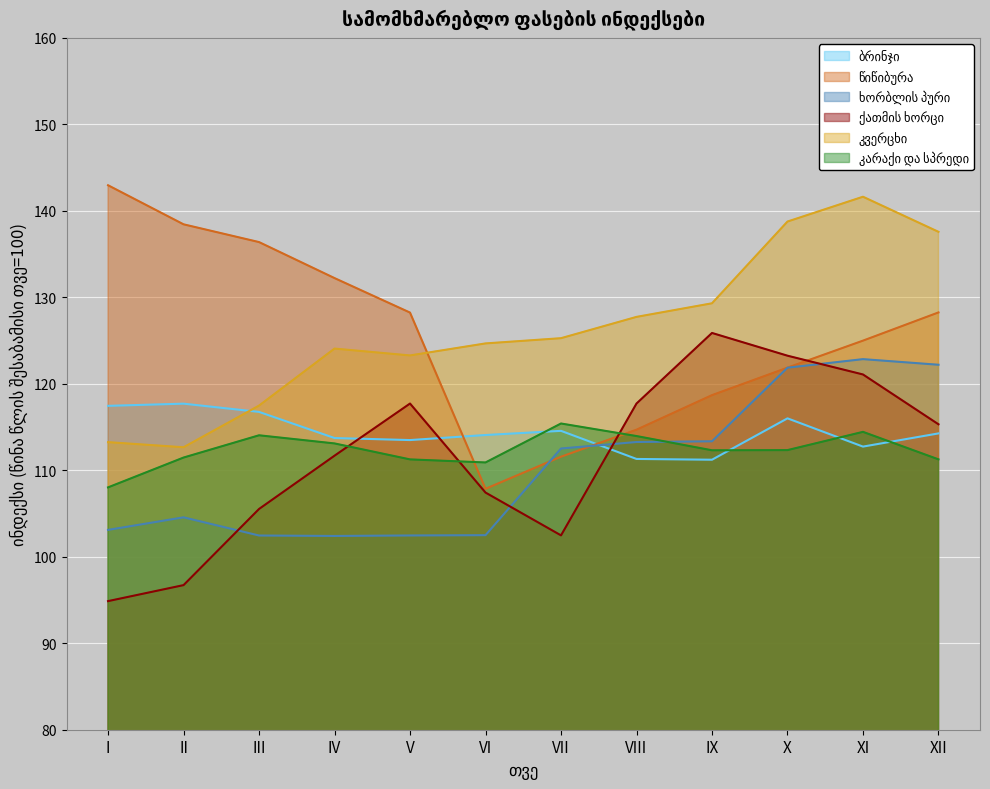

Where is the first local maximum for ქათმის ხორცი?

V